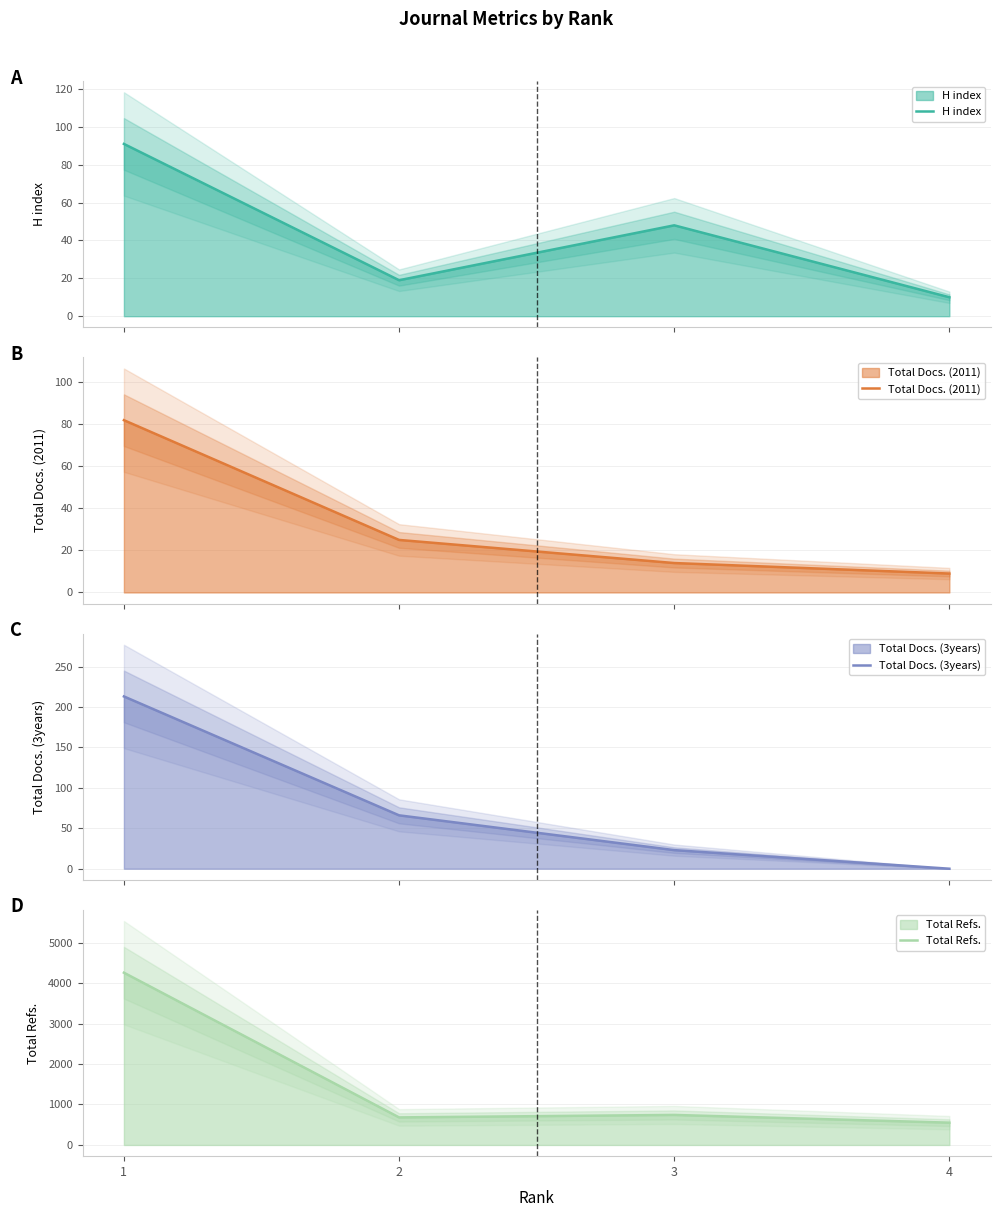

Which series has the widest spread of values?

Total Refs.